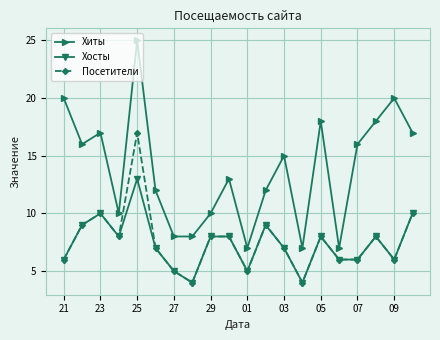

How many interior local peaks does the Хиты series have?

6